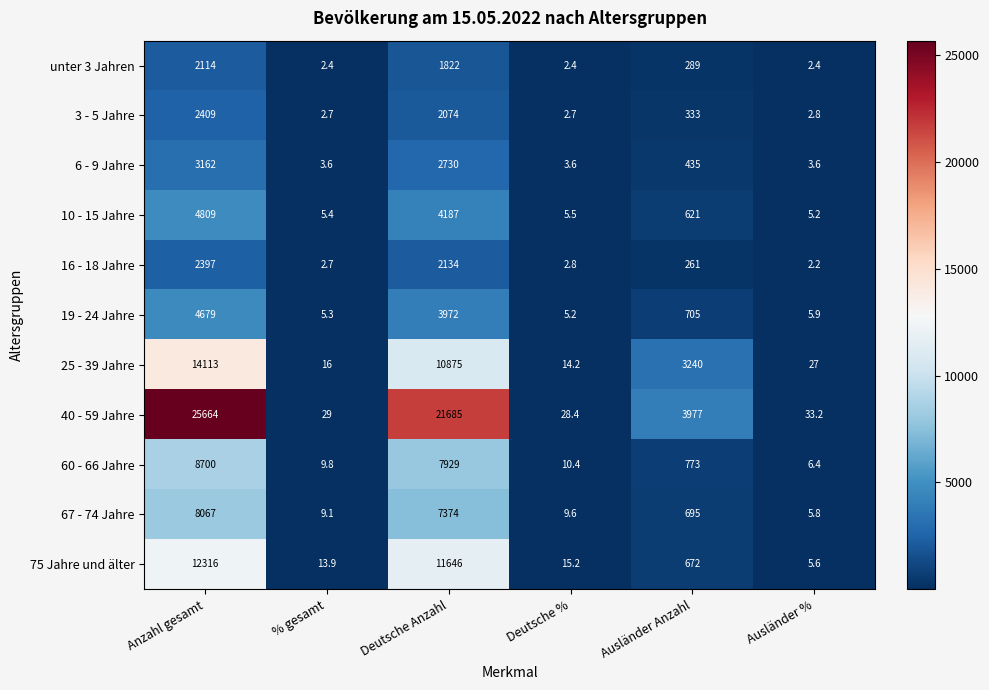

What is the sum of all 67 - 74 Jahre values?

16160.5